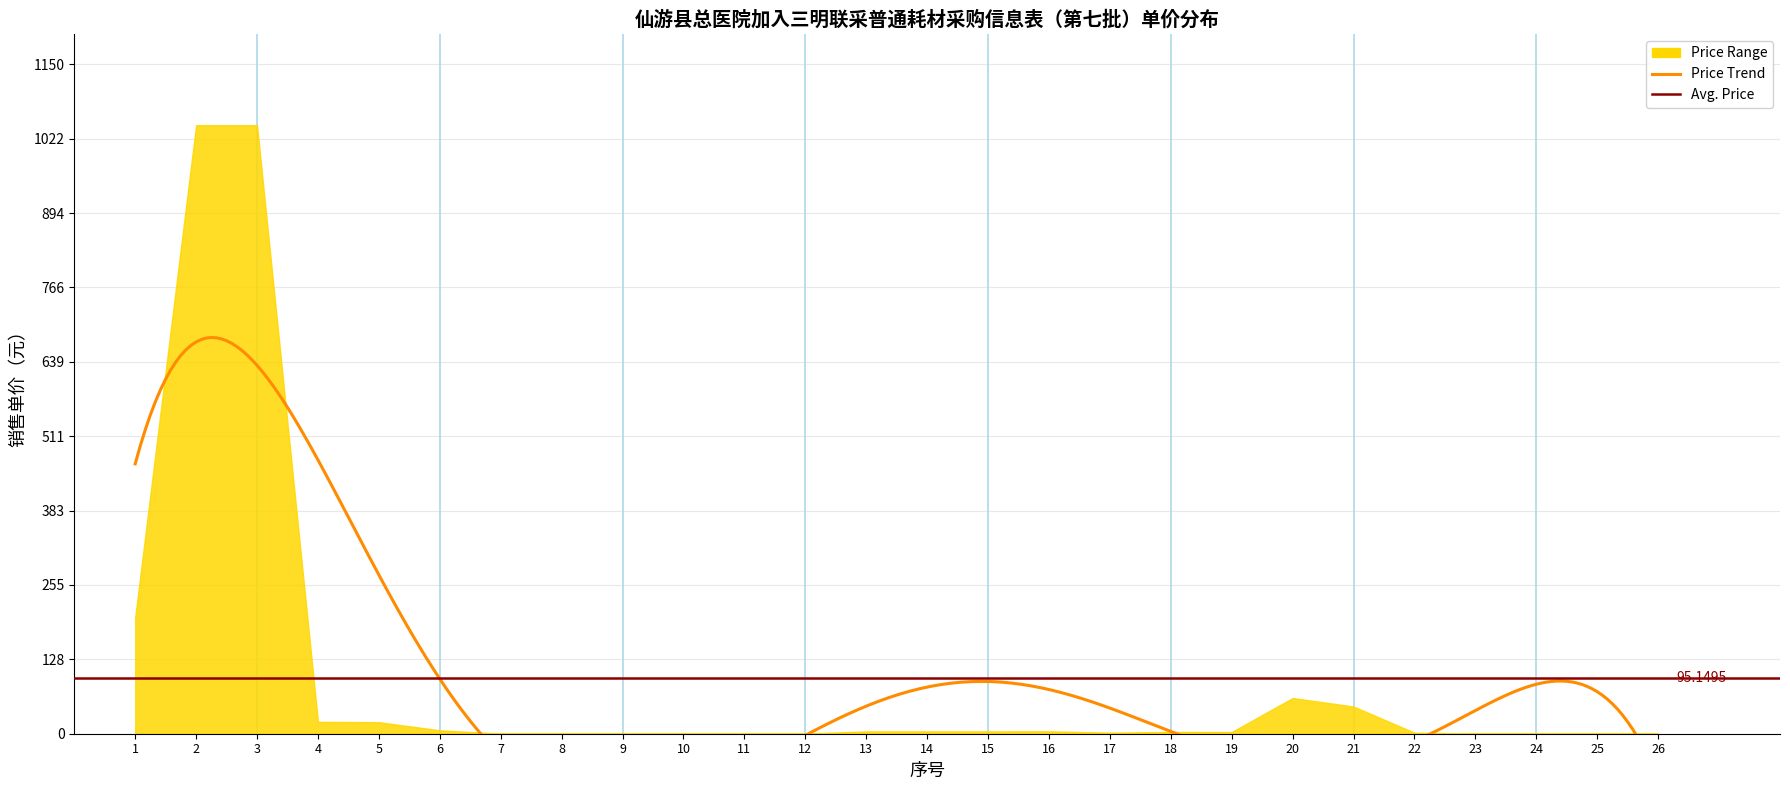

At which category does the data reach its first local valley?

7